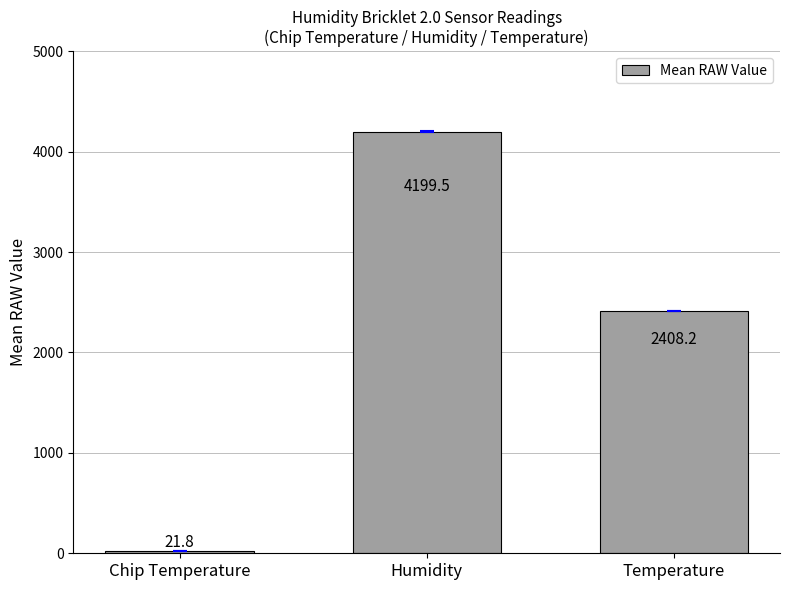

What is the smallest value displayed?

21.8